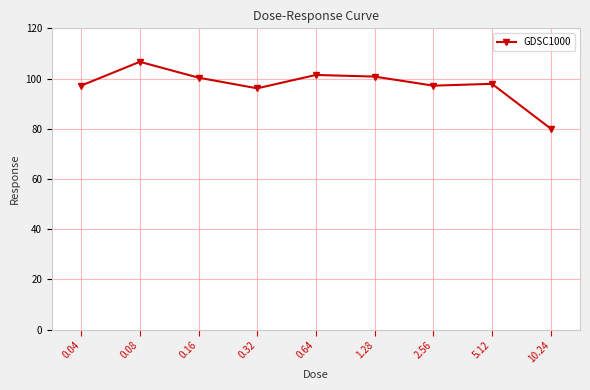

The value at 0.32 is 137.8. True or false?

False